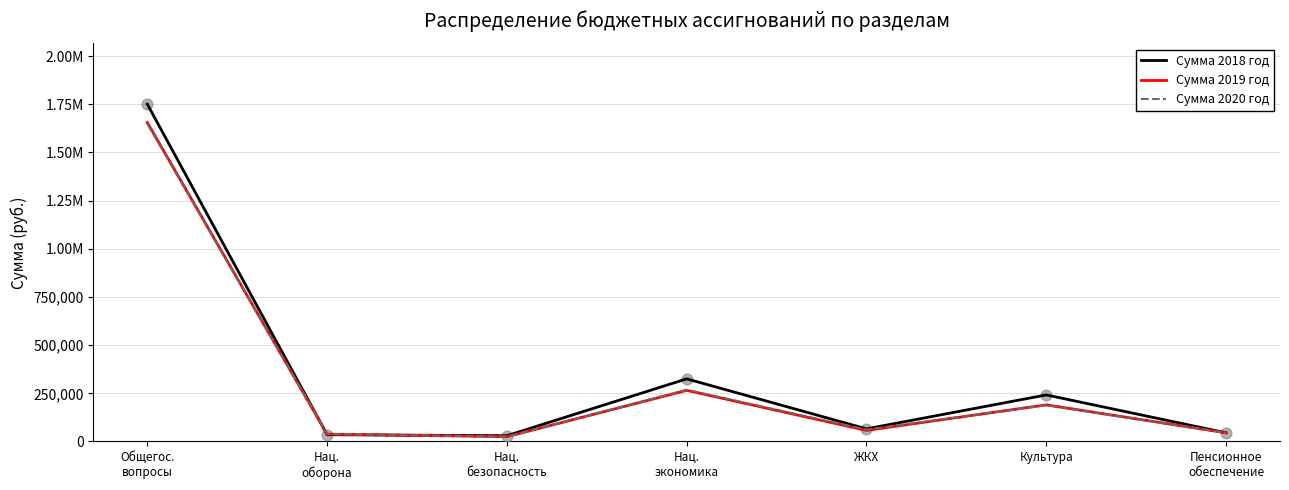

What are all the series names shown in the legend?

Сумма 2018 год, Сумма 2019 год, Сумма 2020 год